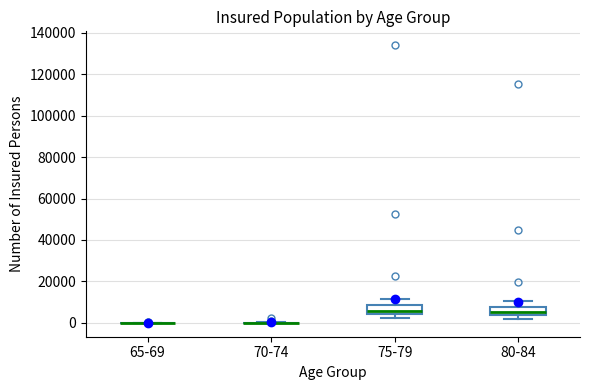

Where is the lower edge of the box for 75-79 on the y-axis? The values are not printed on the chart, so give them approximately, as read against the axis.

4000